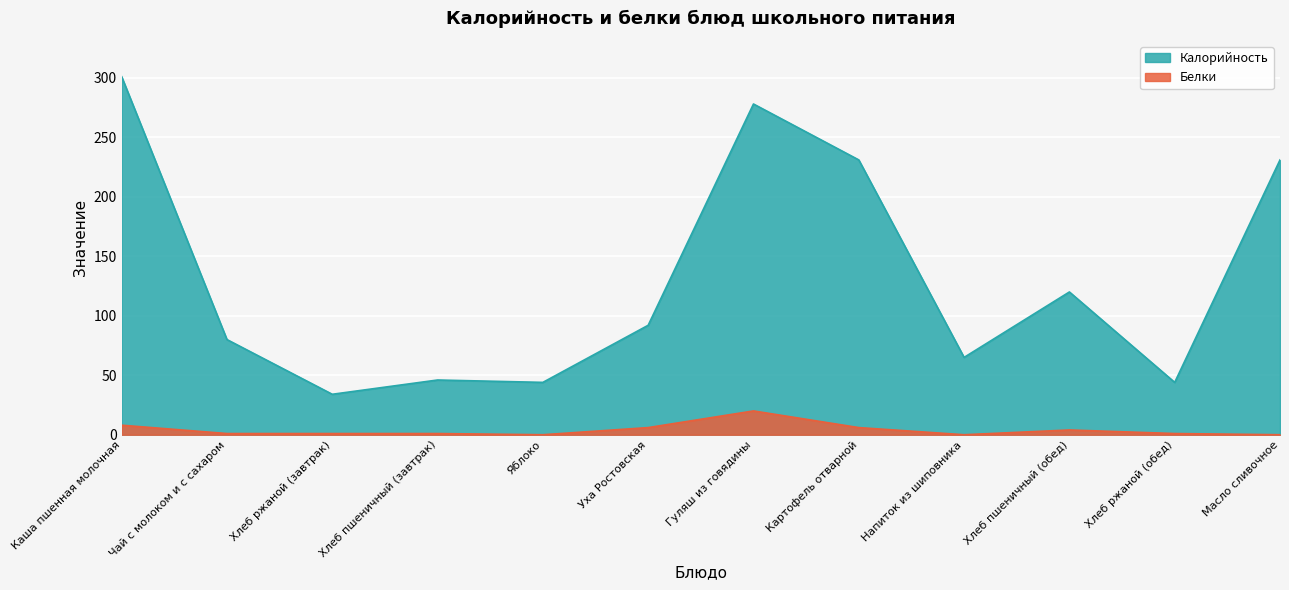

What is the value of the Калорийность point at the 8th from the left?

231